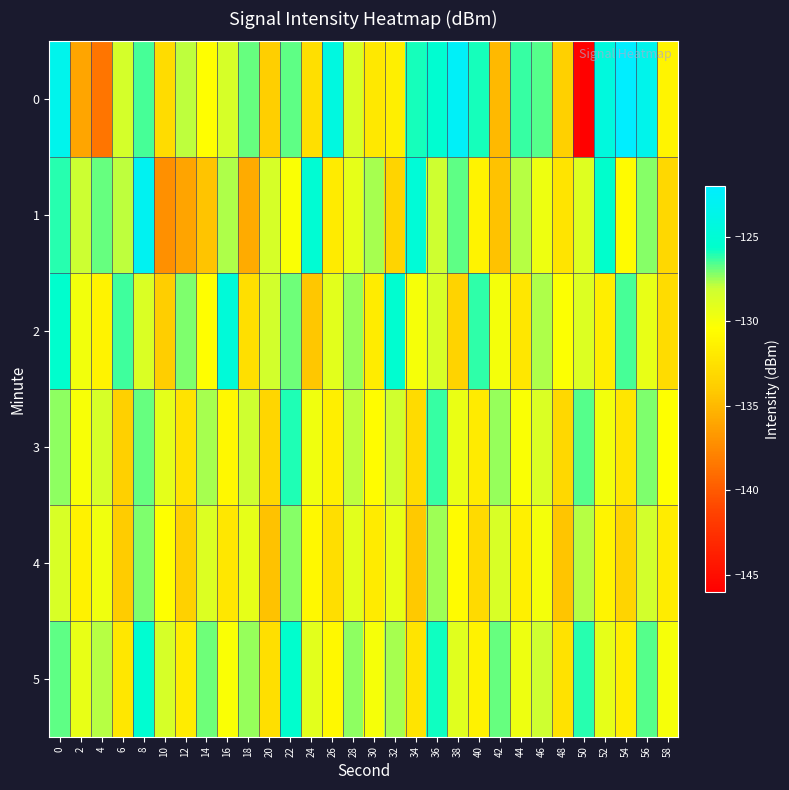

Between 14 and 56, which is larger?

56